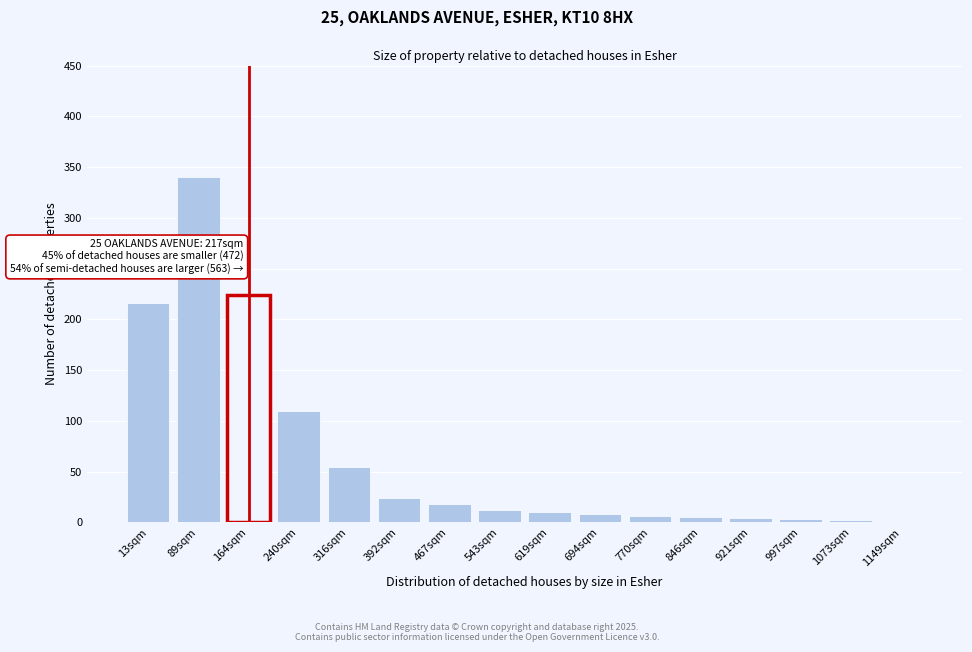

At which category does the chart reach its peak across all series?

89sqm